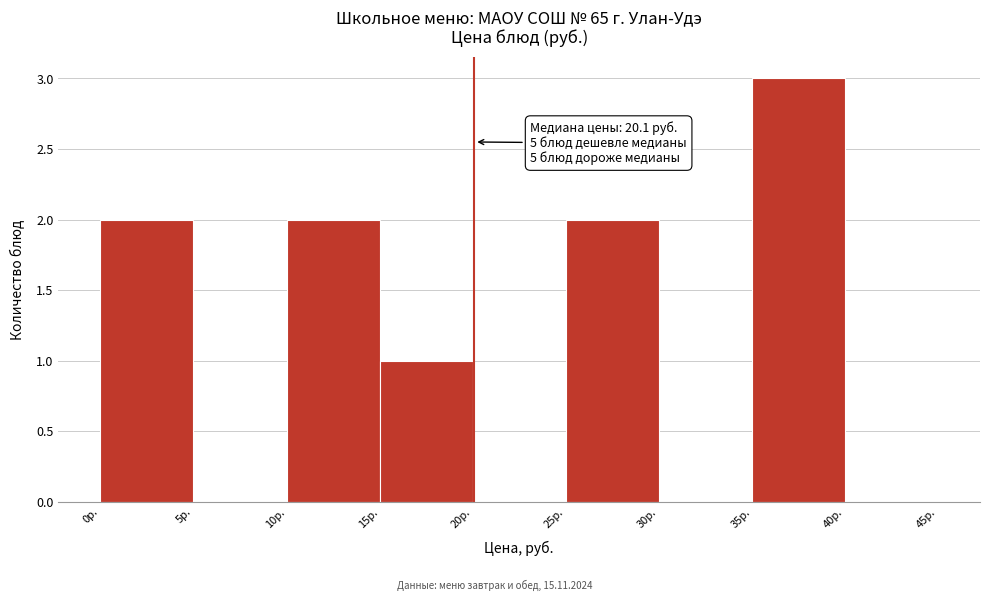

Over which range of the x-axis is the bar tallest?

35 to 40